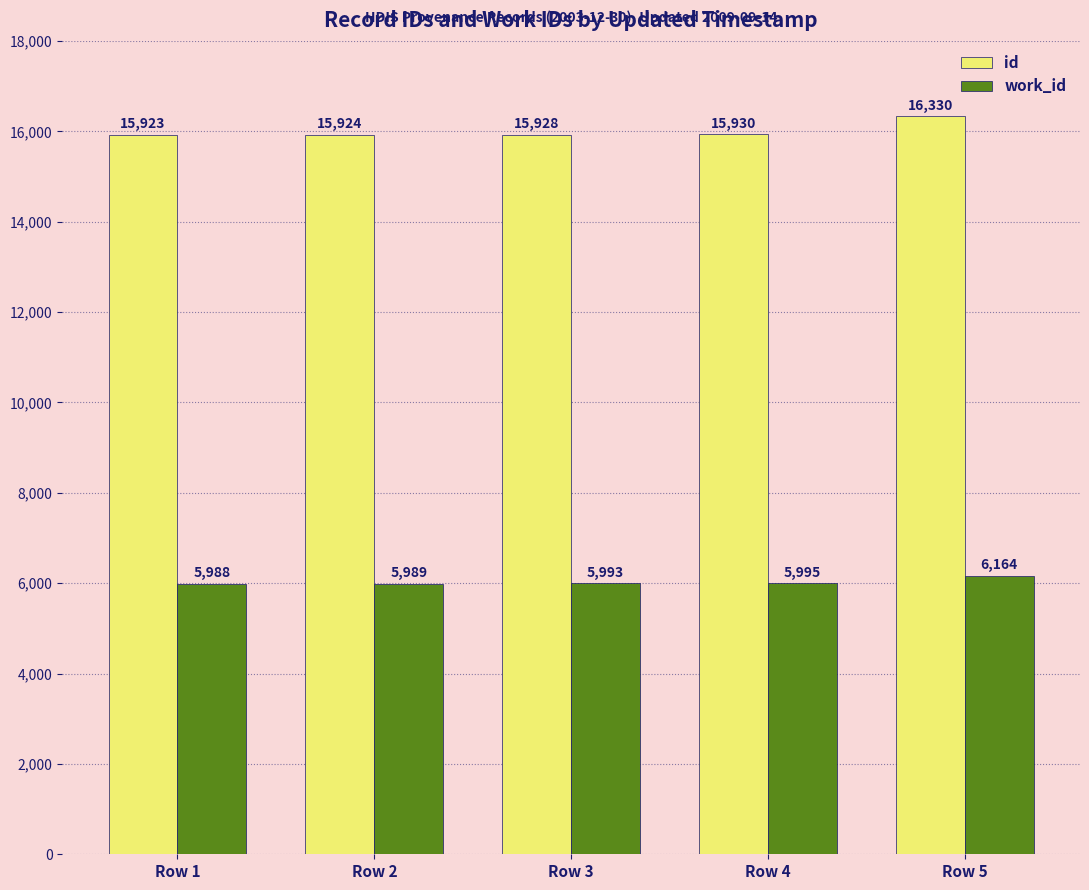

How many bars are there in each group?

2